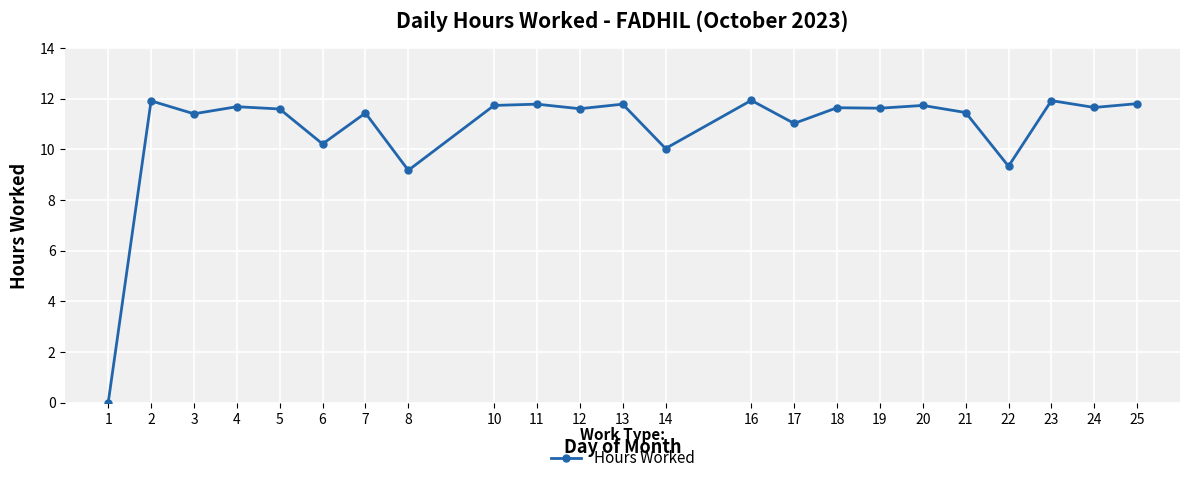

What is the greatest value displayed?

11.9